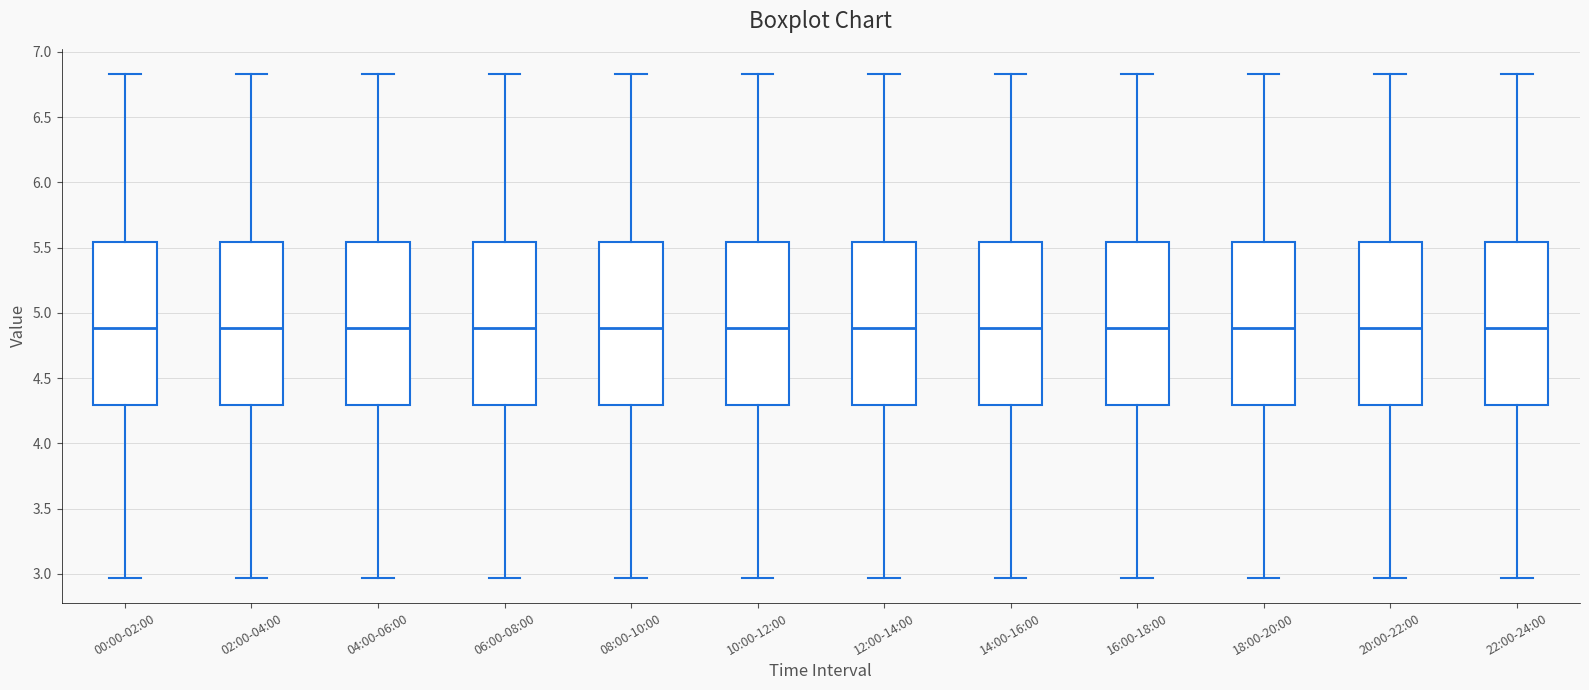

Reading left to right, transcribe this box plot: for each box, give where its median line is, the range the box spans, and where its two whiskers end, as read against the y-axis. The values are not printed on the chart, so give them approximately, as read against the axis.

00:00-02:00: median 4.90, box 4.30 to 5.55, whiskers 2.95 to 6.85
02:00-04:00: median 4.90, box 4.30 to 5.55, whiskers 2.95 to 6.85
04:00-06:00: median 4.90, box 4.30 to 5.55, whiskers 2.95 to 6.85
06:00-08:00: median 4.90, box 4.30 to 5.55, whiskers 2.95 to 6.85
08:00-10:00: median 4.90, box 4.30 to 5.55, whiskers 2.95 to 6.85
10:00-12:00: median 4.90, box 4.30 to 5.55, whiskers 2.95 to 6.85
12:00-14:00: median 4.90, box 4.30 to 5.55, whiskers 2.95 to 6.85
14:00-16:00: median 4.90, box 4.30 to 5.55, whiskers 2.95 to 6.85
16:00-18:00: median 4.90, box 4.30 to 5.55, whiskers 2.95 to 6.85
18:00-20:00: median 4.90, box 4.30 to 5.55, whiskers 2.95 to 6.85
20:00-22:00: median 4.90, box 4.30 to 5.55, whiskers 2.95 to 6.85
22:00-24:00: median 4.90, box 4.30 to 5.55, whiskers 2.95 to 6.85